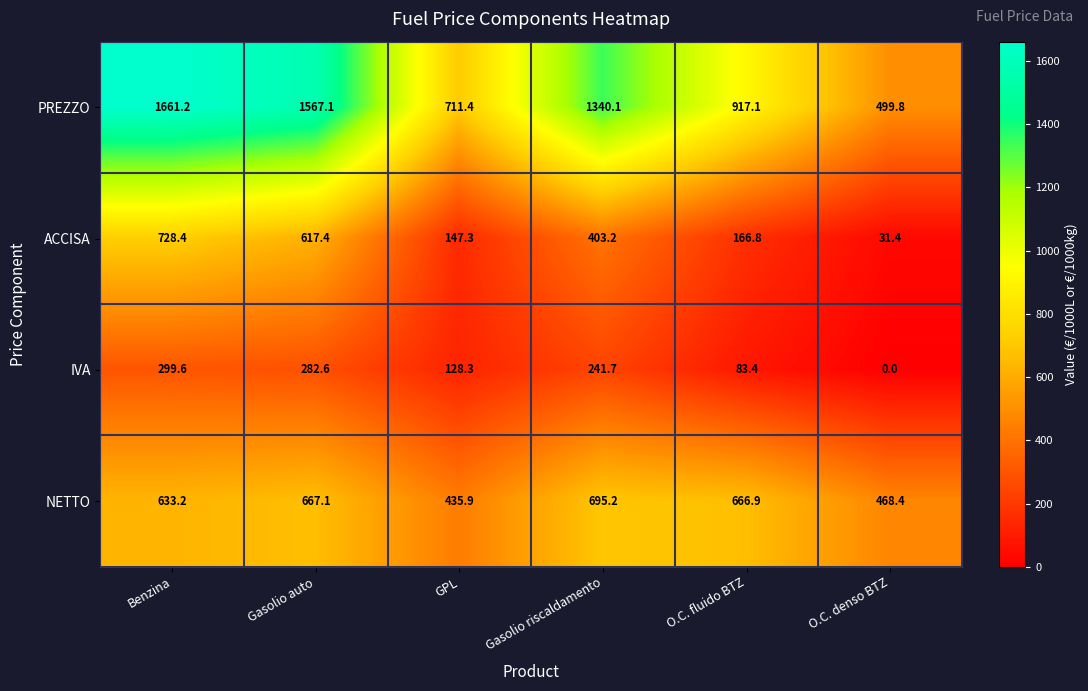

At which label does NETTO reach its peak?

Gasolio riscaldamento